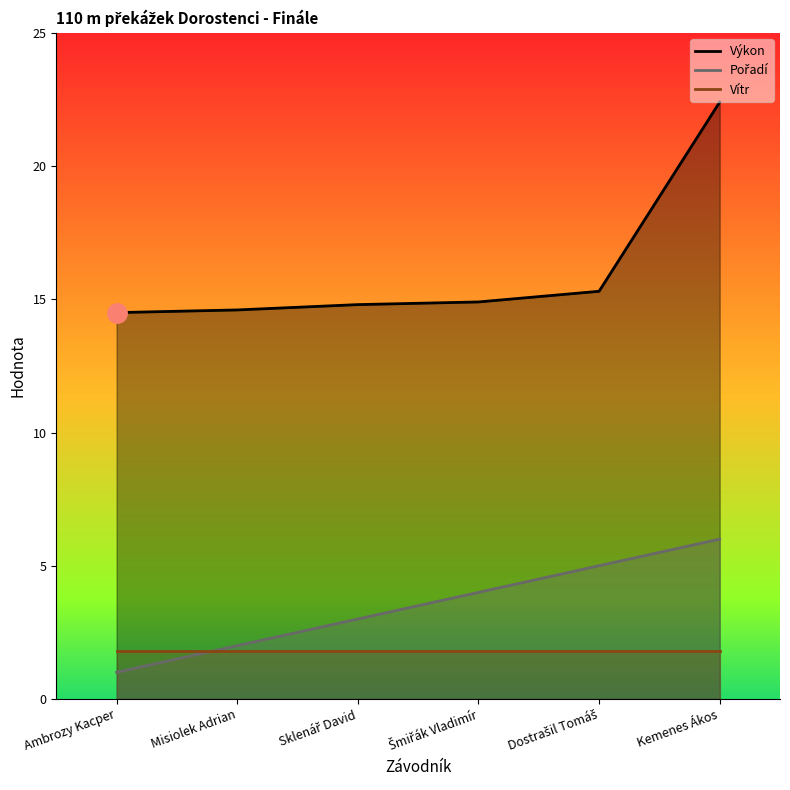

True or false: Pořadí and Výkon cross at least once.

False